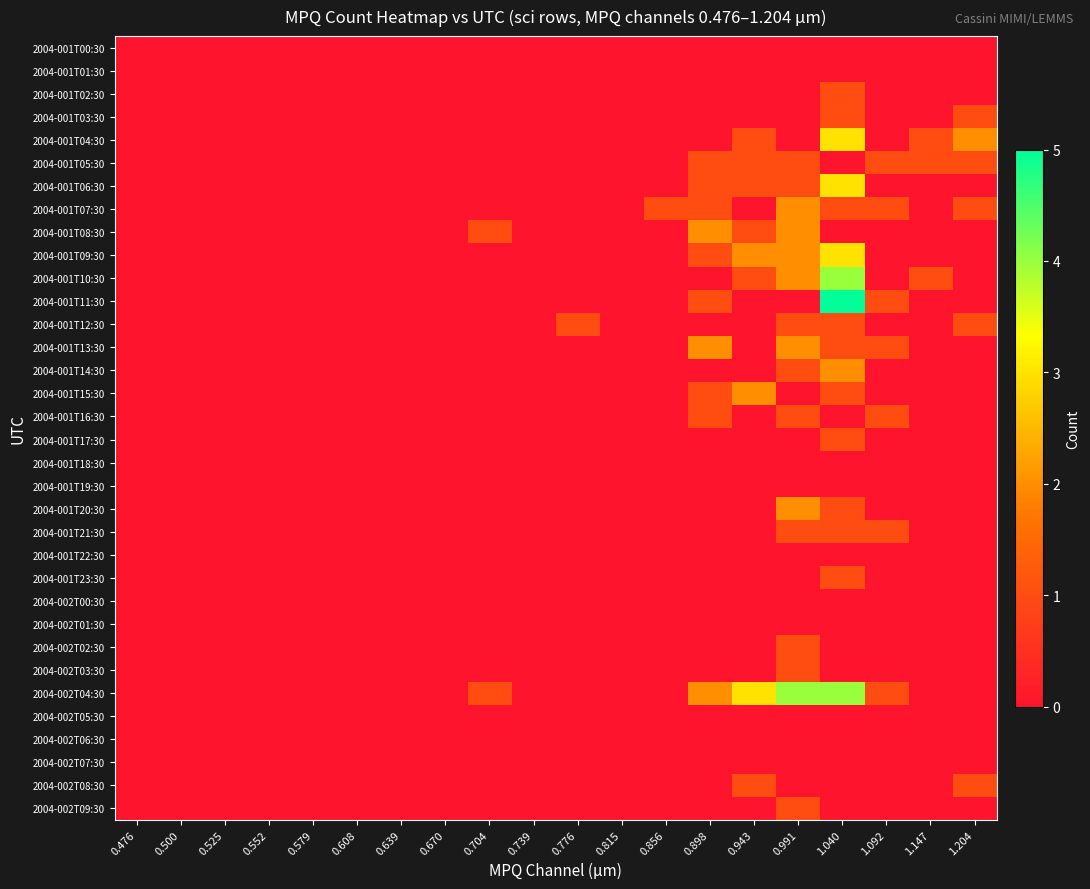

Between 1.147 and 0.500, which is larger?

1.147